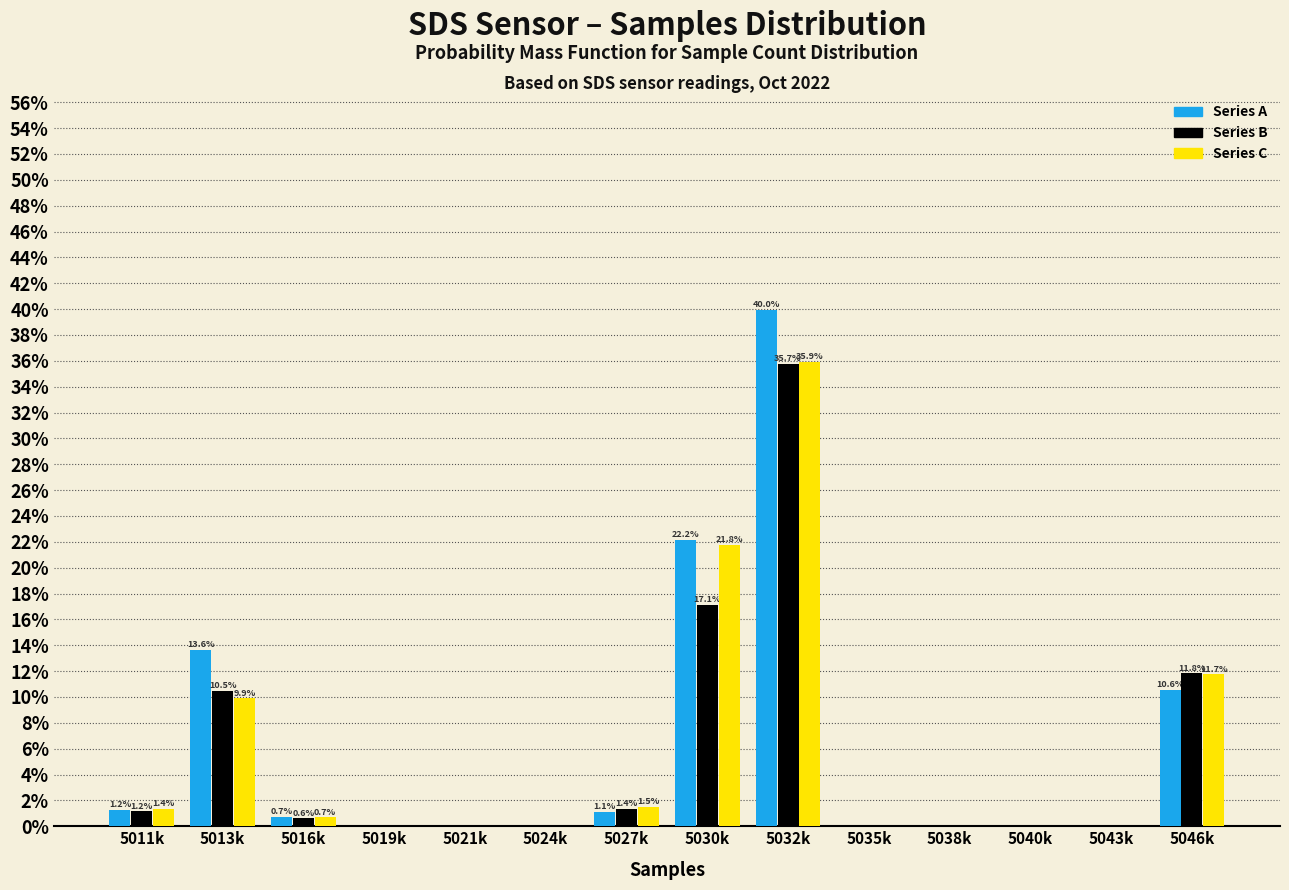

Reading right to left, extract all data points from this chart.

Series A: 5046k=10.6	5043k=0.0	5040k=0.0	5038k=0.0	5035k=0.0	5032k=40.0	5030k=22.2	5027k=1.1	5024k=0.0	5021k=0.0	5019k=0.0	5016k=0.7	5013k=13.6	5011k=1.2
Series B: 5046k=11.8	5043k=0.0	5040k=0.0	5038k=0.0	5035k=0.0	5032k=35.7	5030k=17.1	5027k=1.4	5024k=0.0	5021k=0.0	5019k=0.0	5016k=0.6	5013k=10.5	5011k=1.2
Series C: 5046k=11.7	5043k=0.0	5040k=0.0	5038k=0.0	5035k=0.0	5032k=35.9	5030k=21.8	5027k=1.5	5024k=0.0	5021k=0.0	5019k=0.0	5016k=0.7	5013k=9.9	5011k=1.4